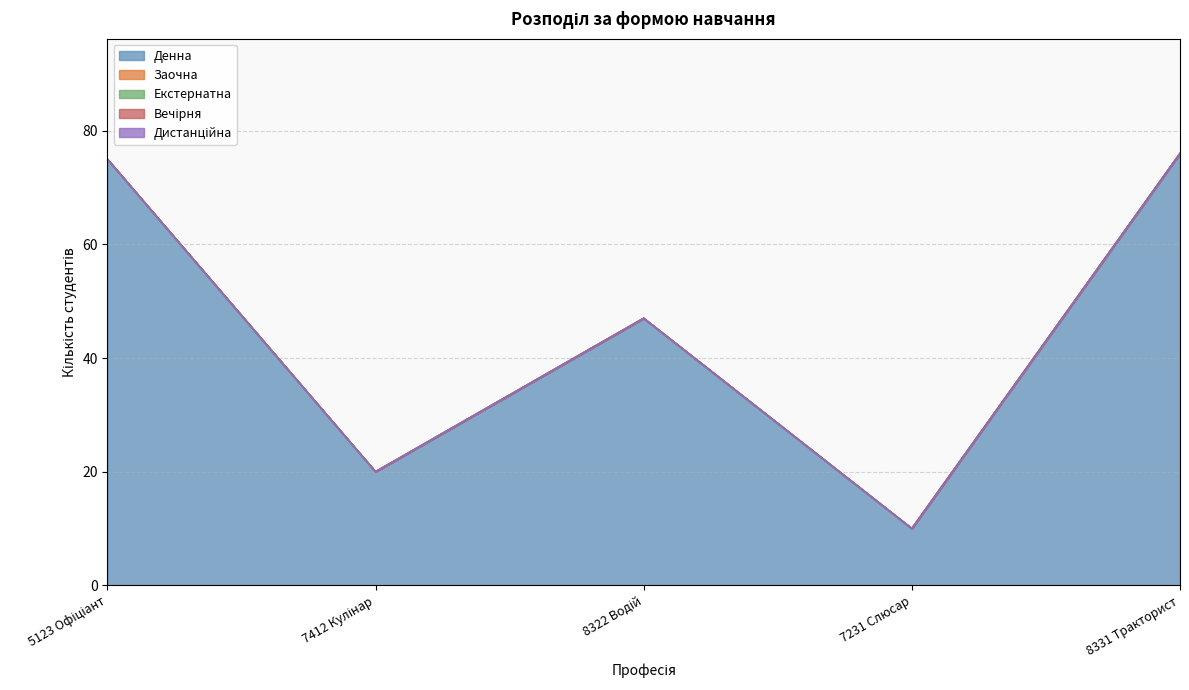

Reading left to right, what are all the values shown in this chart?

Денна: 75	20	47	10	76
Заочна: 0	0	0	0	0
Екстернатна: 0	0	0	0	0
Вечірня: 0	0	0	0	0
Дистанційна: 0	0	0	0	0